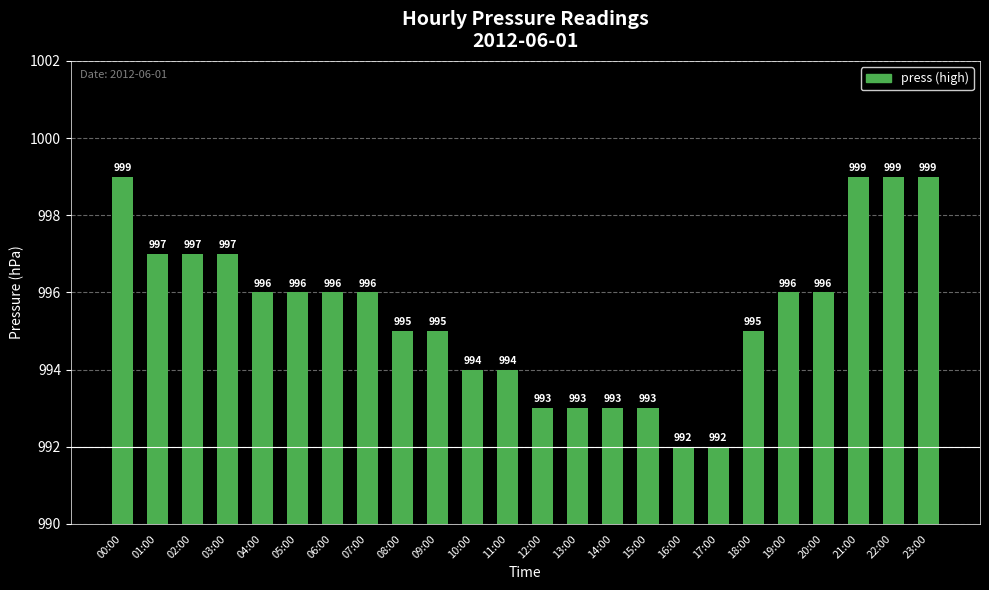

How many distinct data groups are displayed?

1